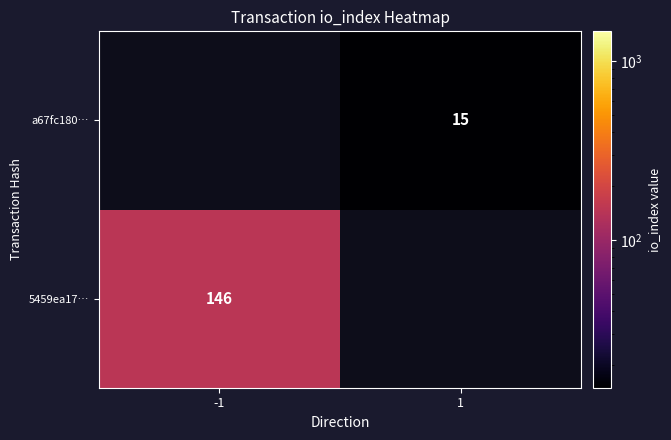

The value of 5459ea17… at -1 is 146. True or false?

True